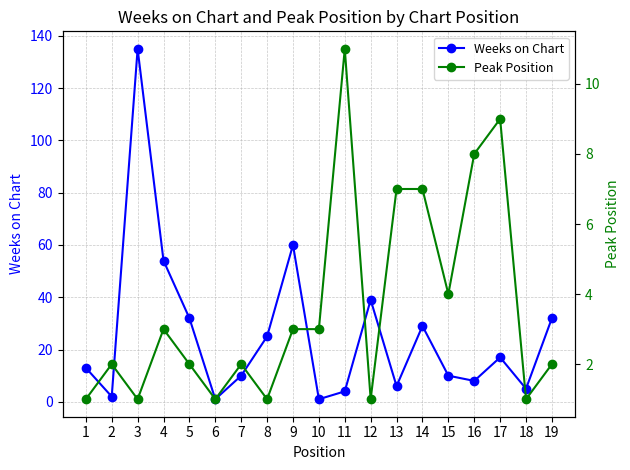

What are all the series names shown in the legend?

Weeks on Chart, Peak Position